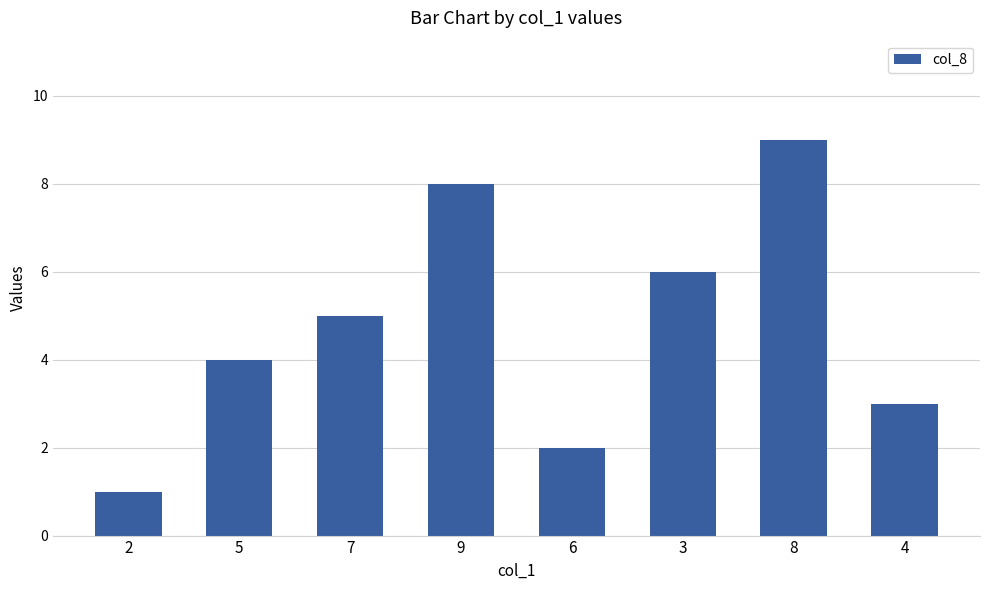

At which label is the value closest to 5?

7